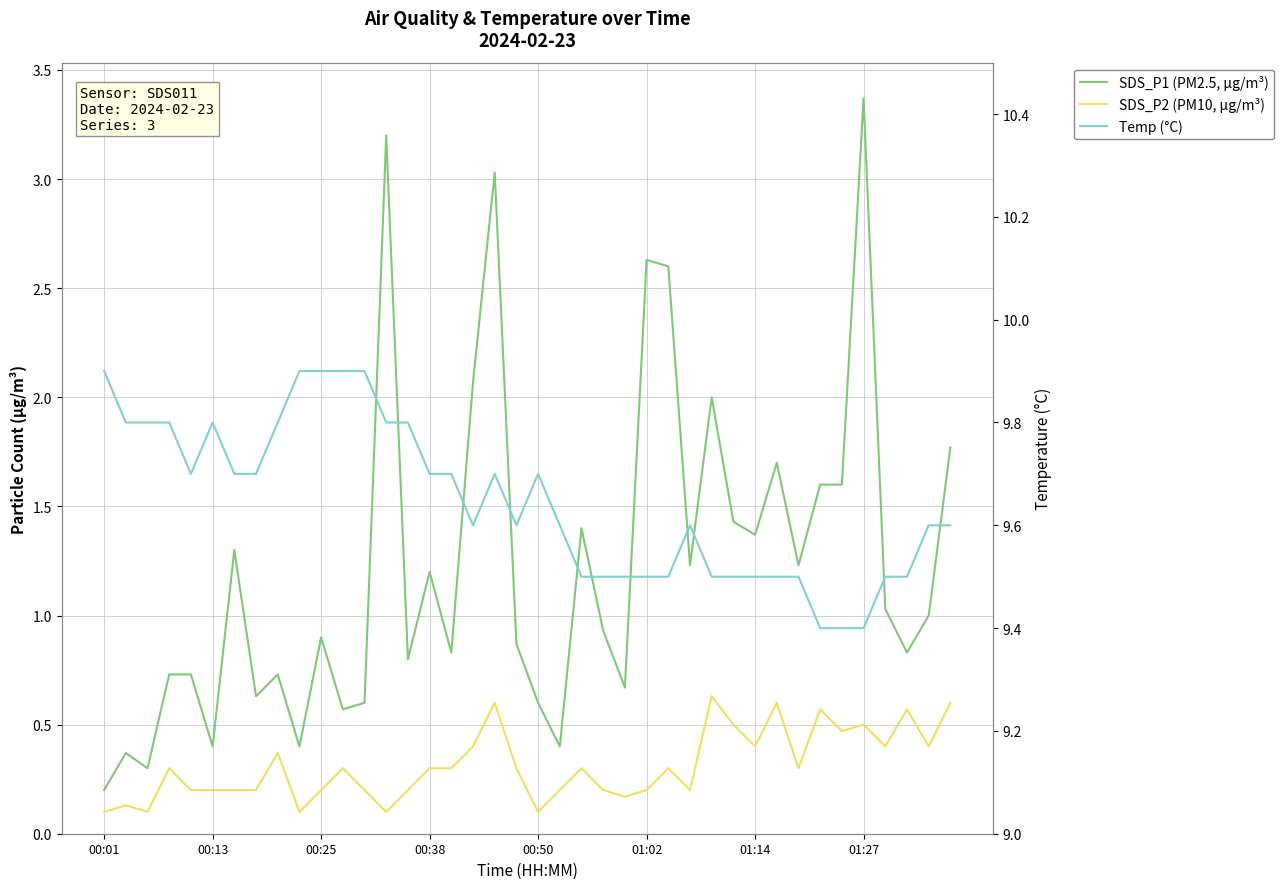

Which series has the largest range (max minus min)?

SDS_P1 (PM2.5, µg/m³)